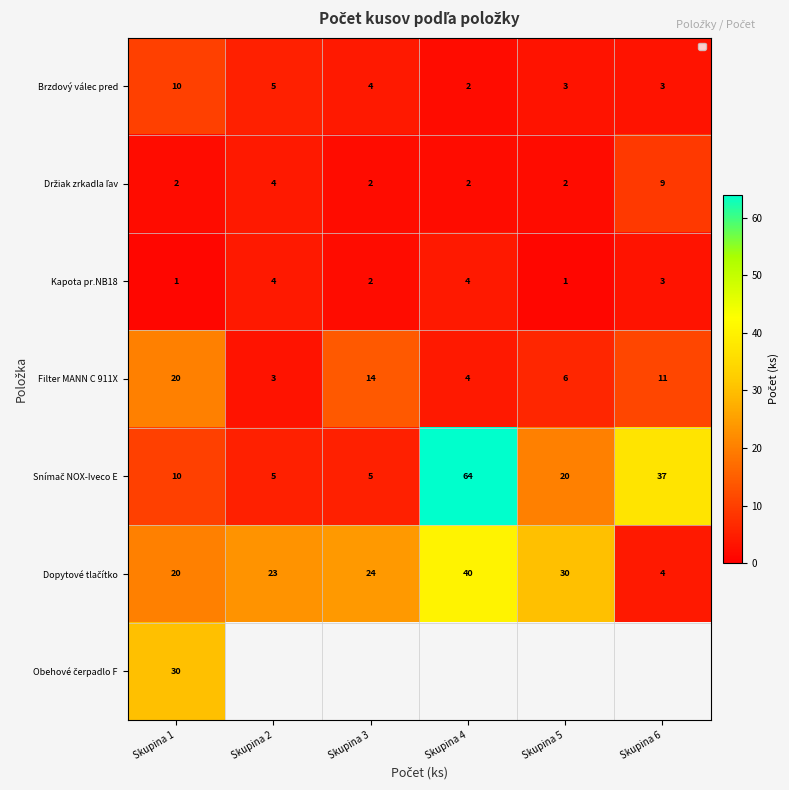

How many values in the Držiak zrkadla ľav series exceed 2?

2